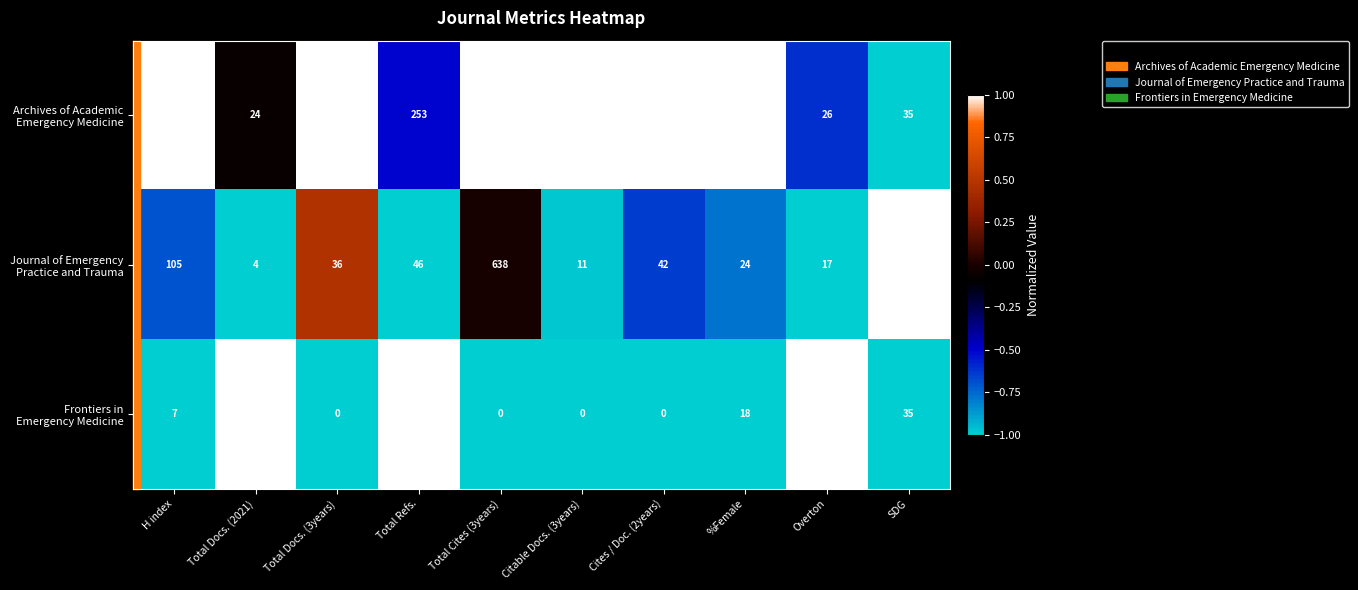

What is the spread (max minus min) of values at Citable Docs. (3years)?

942